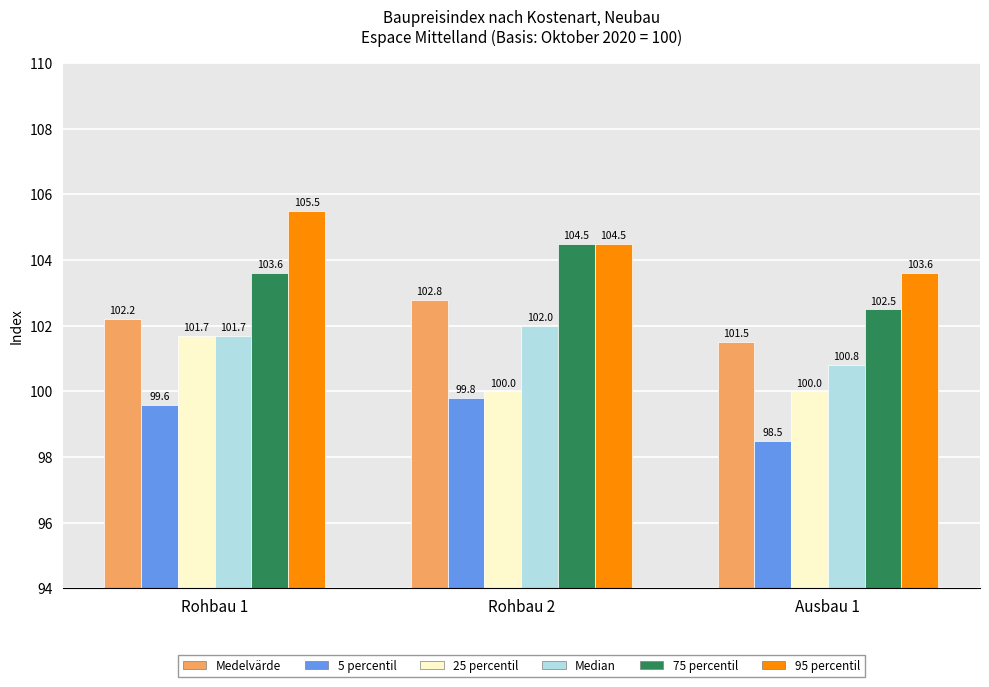

Reading right to left, list all the values displayed in this chart.

Medelvärde: Ausbau 1=101.5	Rohbau 2=102.8	Rohbau 1=102.2
5 percentil: Ausbau 1=98.5	Rohbau 2=99.8	Rohbau 1=99.6
25 percentil: Ausbau 1=100.0	Rohbau 2=100.0	Rohbau 1=101.7
Median: Ausbau 1=100.8	Rohbau 2=102.0	Rohbau 1=101.7
75 percentil: Ausbau 1=102.5	Rohbau 2=104.5	Rohbau 1=103.6
95 percentil: Ausbau 1=103.6	Rohbau 2=104.5	Rohbau 1=105.5